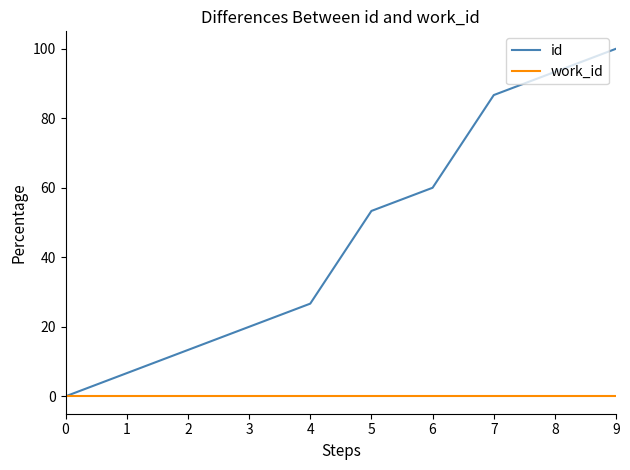

Where is id nearest to the value 50?

5